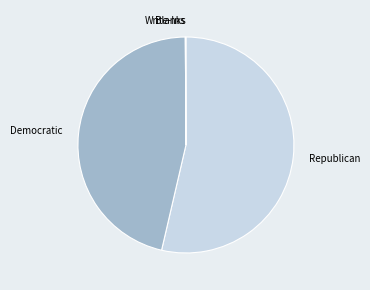

Which slice is the largest?

Republican